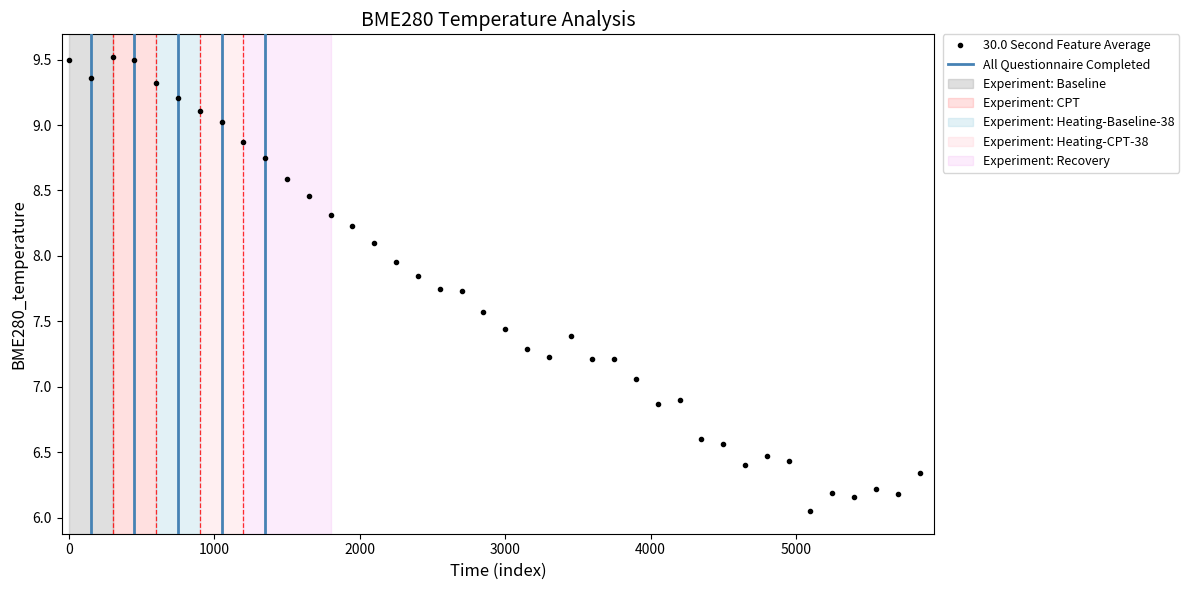

How many interior local peaks (higher than both neighbors) does the data have?

6